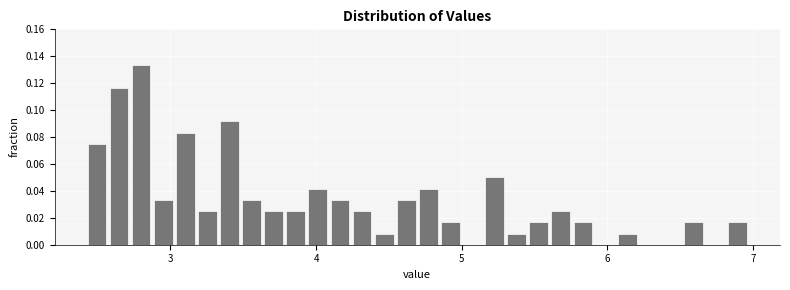

Around what value on the x-axis is the tallest bar? Give the approximate position of its centre, as read against the axis.

2.8